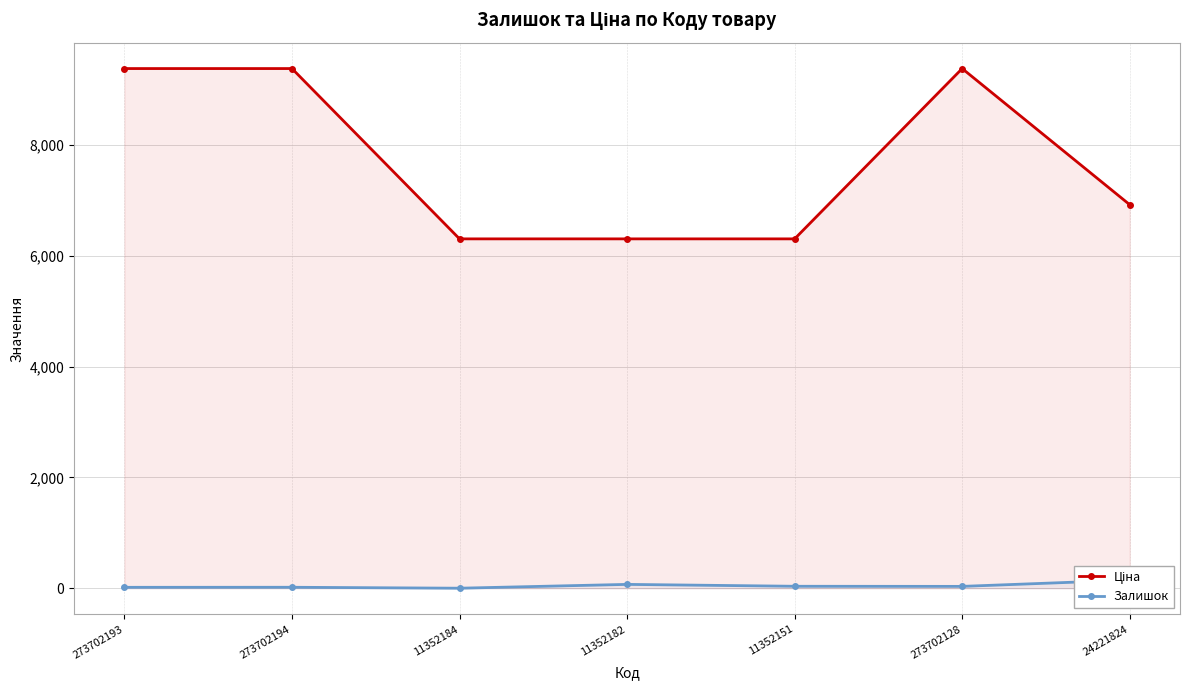

Reading left to right, transcribe all the data shown in this chart.

Ціна: 273702193=9384.0	273702194=9384.0	11352184=6308.8	11352182=6308.8	11352151=6308.8	273702128=9384.0	24221824=6925.7
Залишок: 273702193=17.0	273702194=18.0	11352184=1.0	11352182=70.0	11352151=36.0	273702128=34.0	24221824=148.0